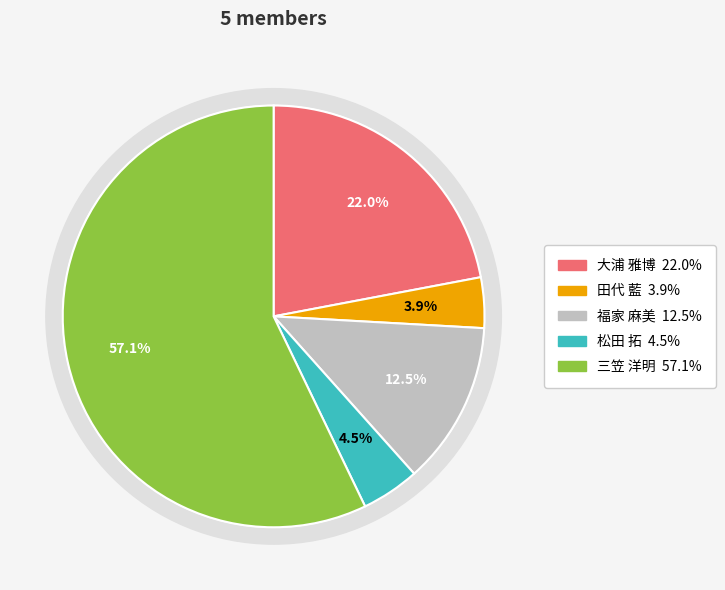

The 三笠 洋明 slice represents 57% of the pie. True or false?

True